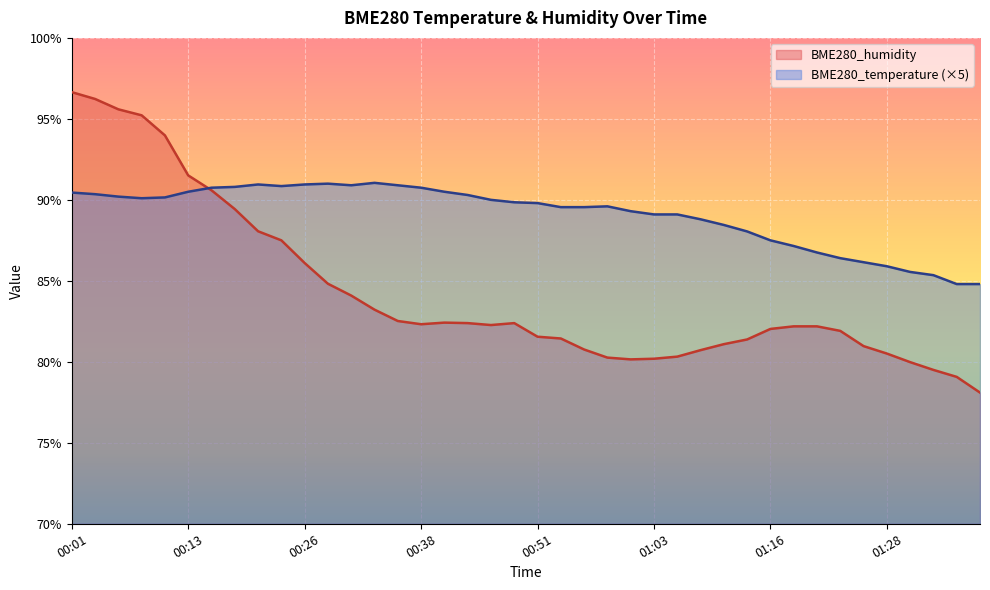

What is the difference between the highest and lowest values at 01:11?

7.4